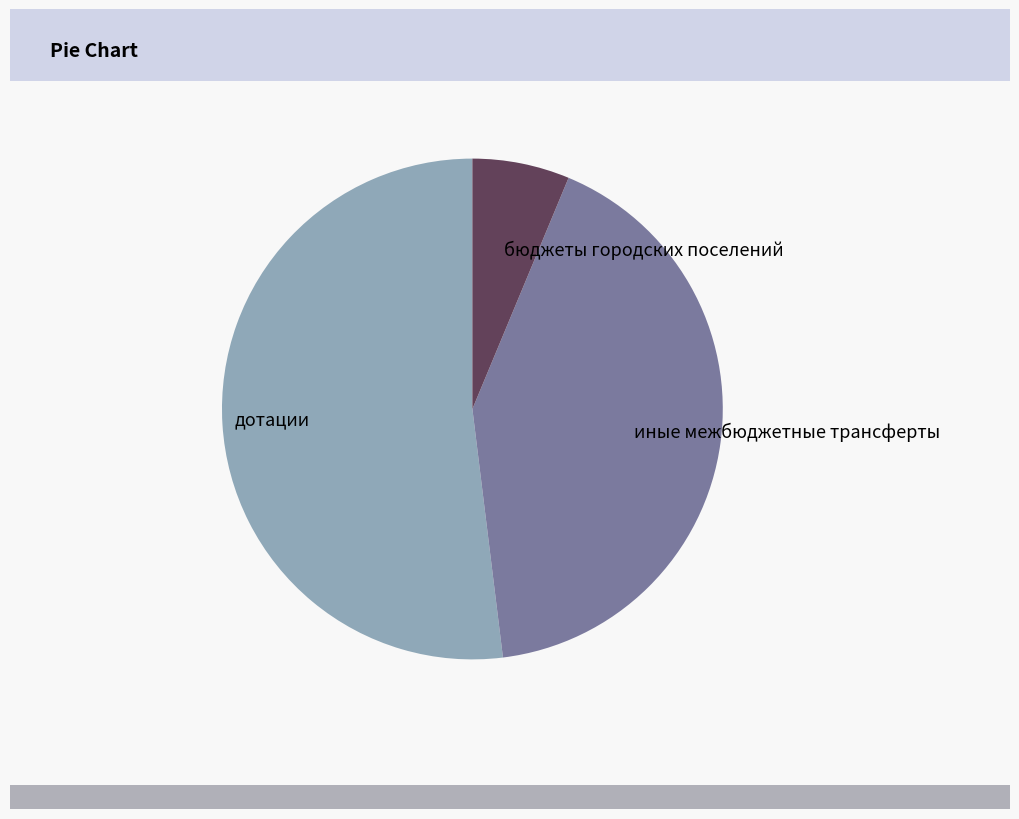

Does дотации represent more than half of the total?

Yes